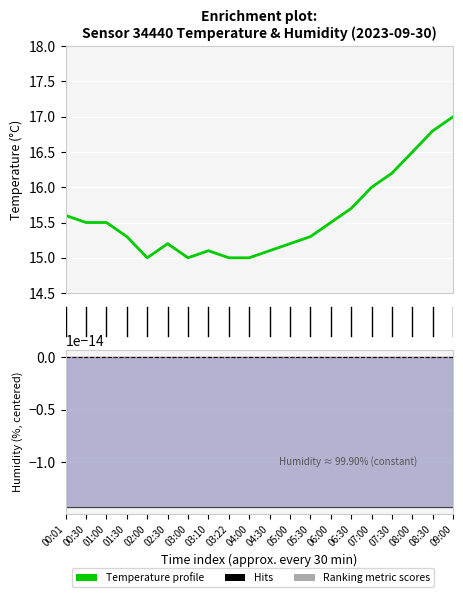

Reading left to right, list all the values displayed in this chart.

15.6	15.5	15.5	15.3	15.0	15.2	15.0	15.1	15.0	15.0	15.1	15.2	15.3	15.5	15.7	16.0	16.2	16.5	16.8	17.0